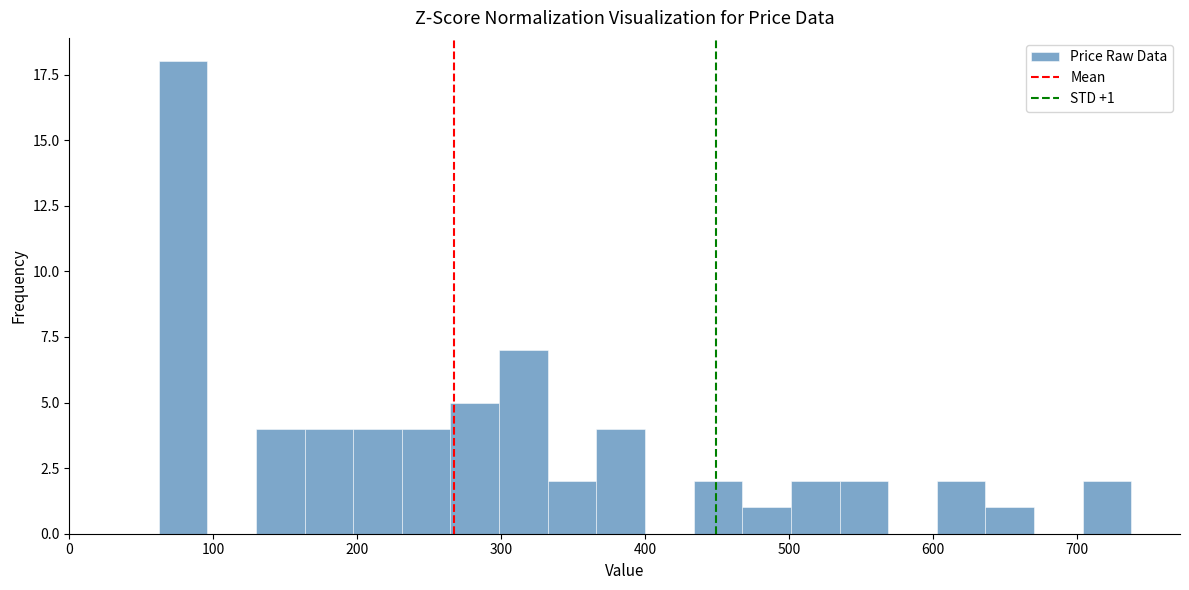

Read against the x-axis, roughly where is the centre of the tallest bar?

80